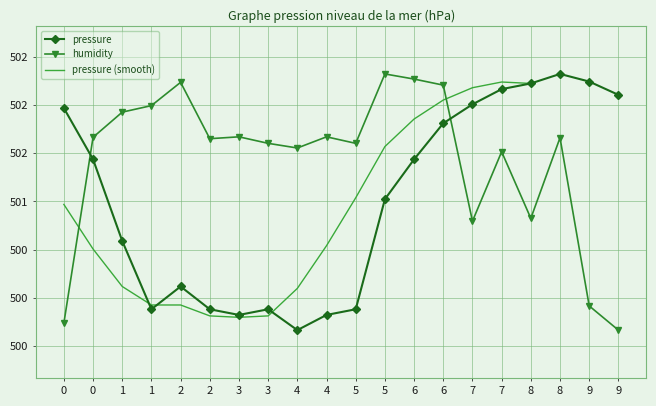

What is the maximum value shown in the chart?

502.3